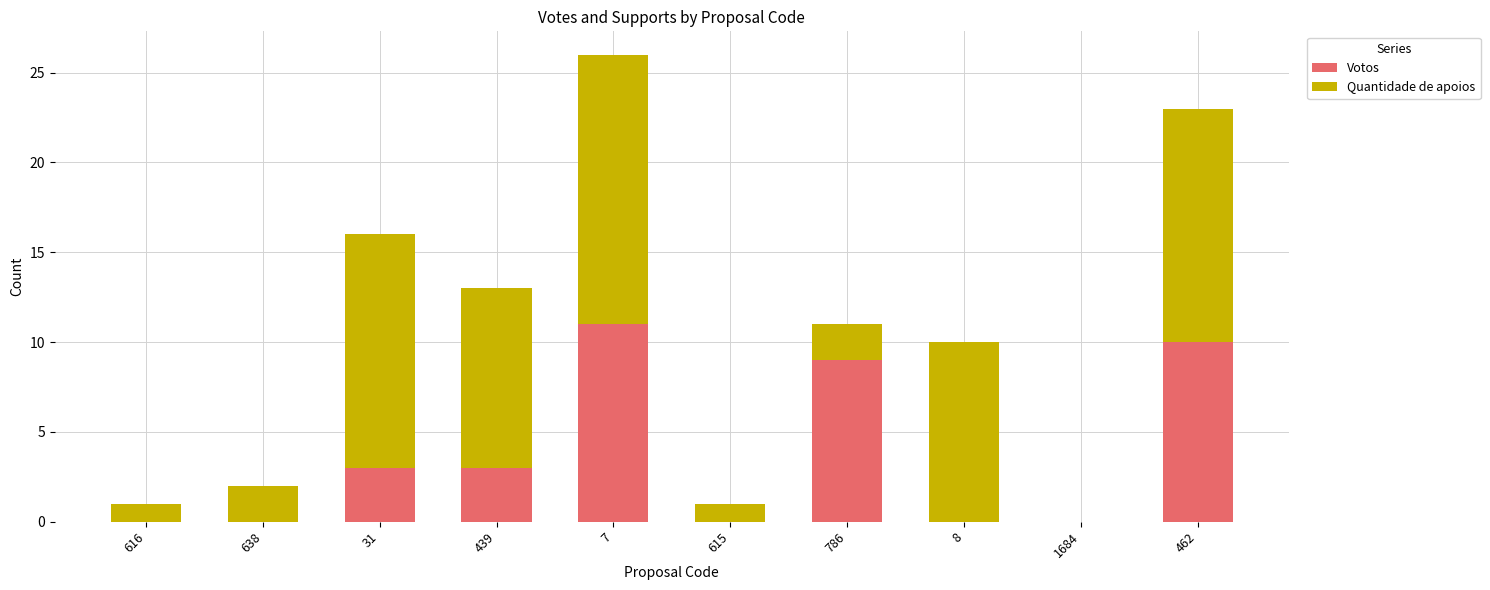

Which category has the highest value in the Votos series?

7